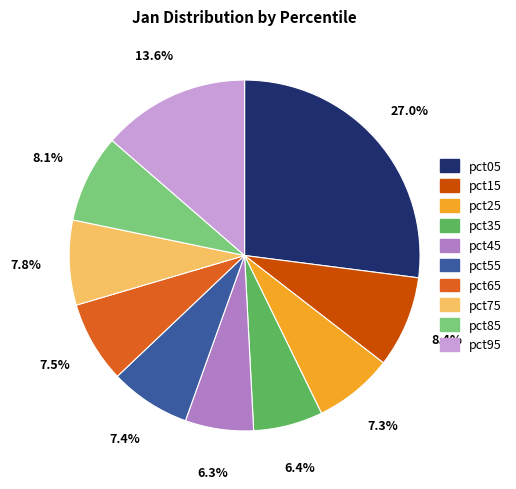

How many segments does this pie chart have?

10